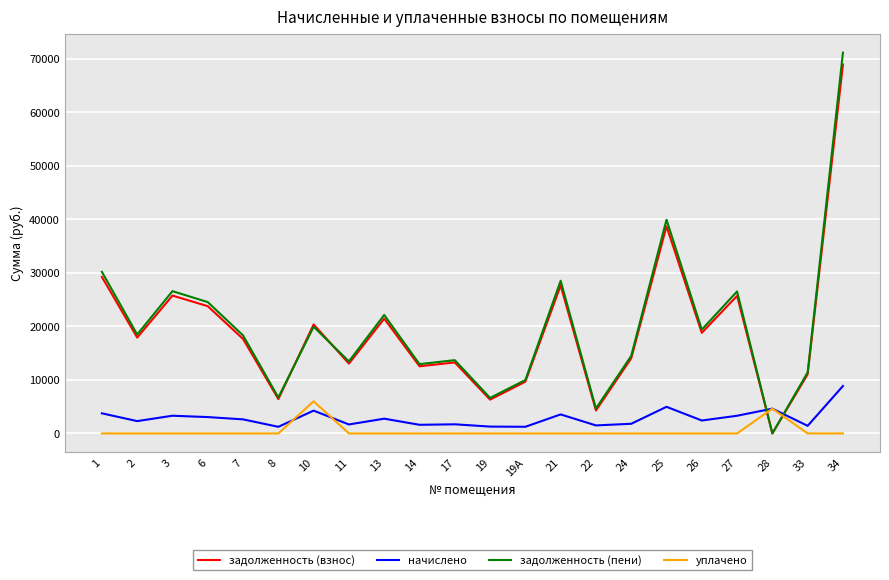

What are all the series names shown in the legend?

задолженность (взнос), начислено, задолженность (пени), уплачено